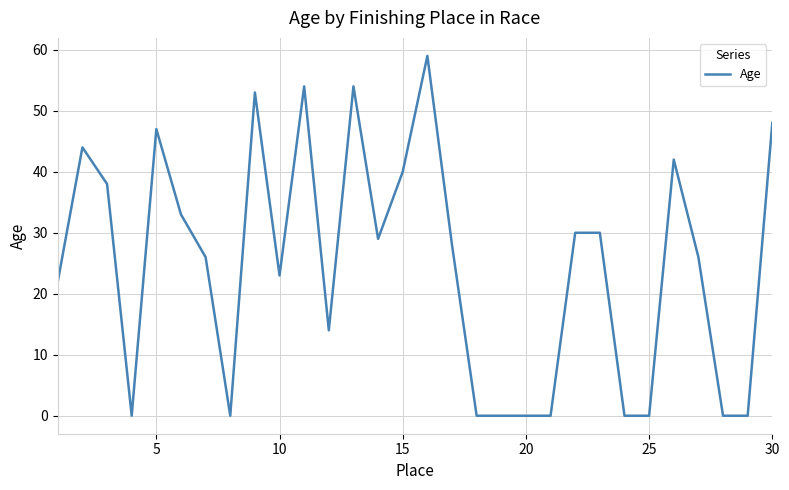

What is the difference between the maximum and minimum values?

59